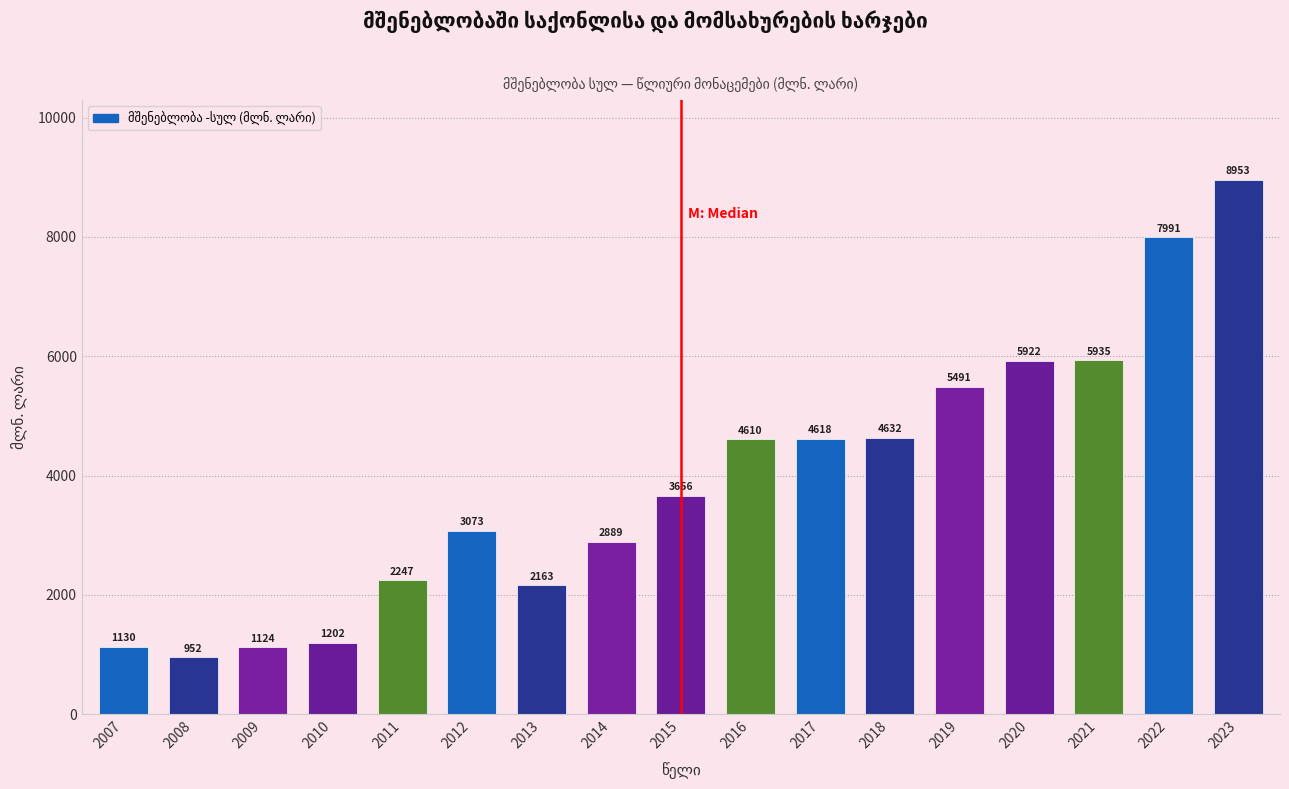

Is it true that the value at 2009 is 415.3?

False